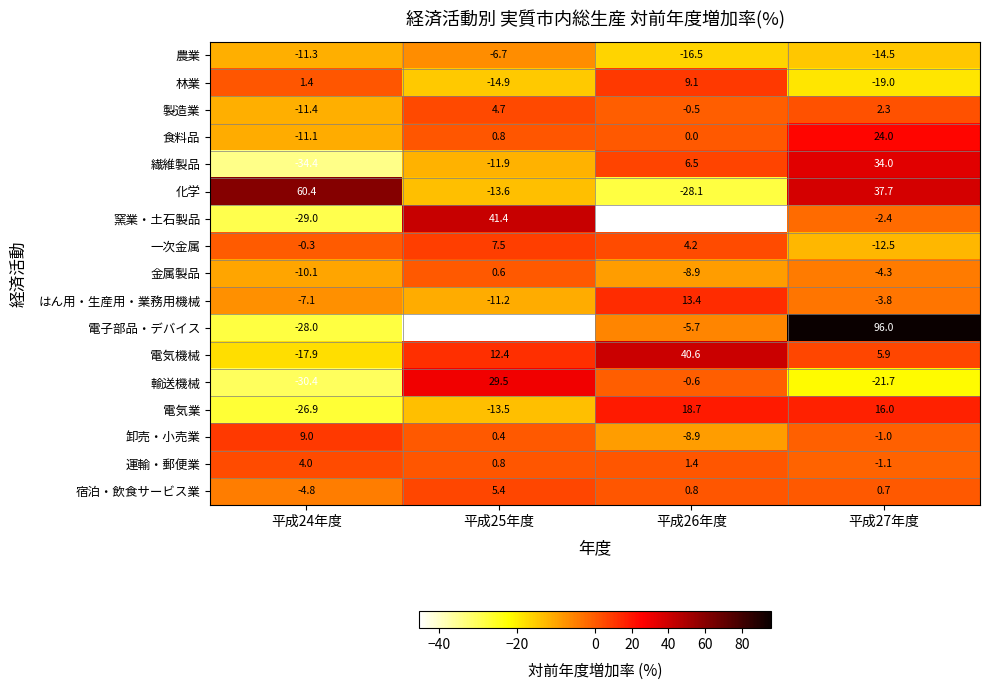

How many positive values does the 金属製品 series have?

1